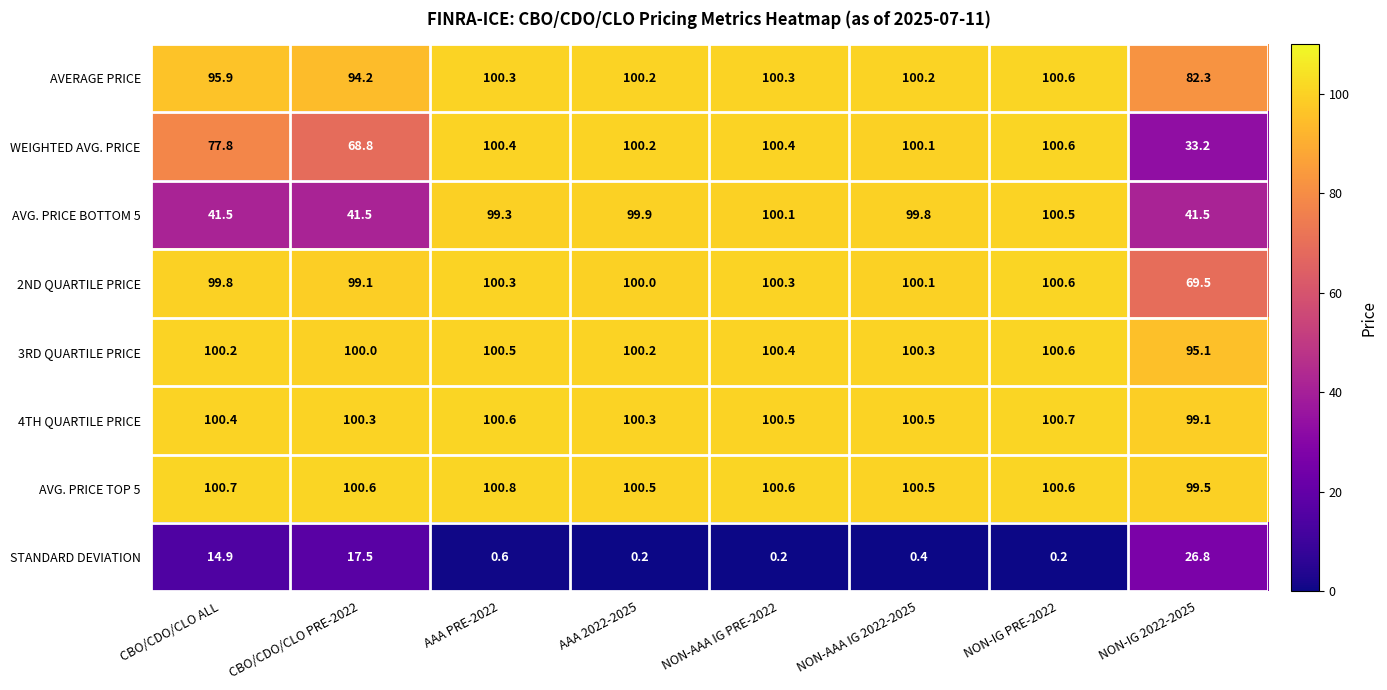

What is the total value across all series at NON-IG PRE-2022?

704.4